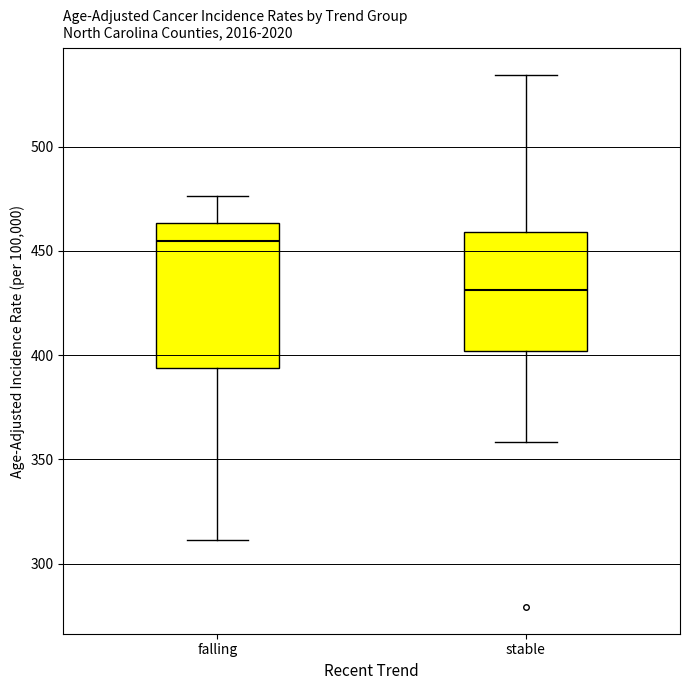

Which box has the lowest median line?

stable